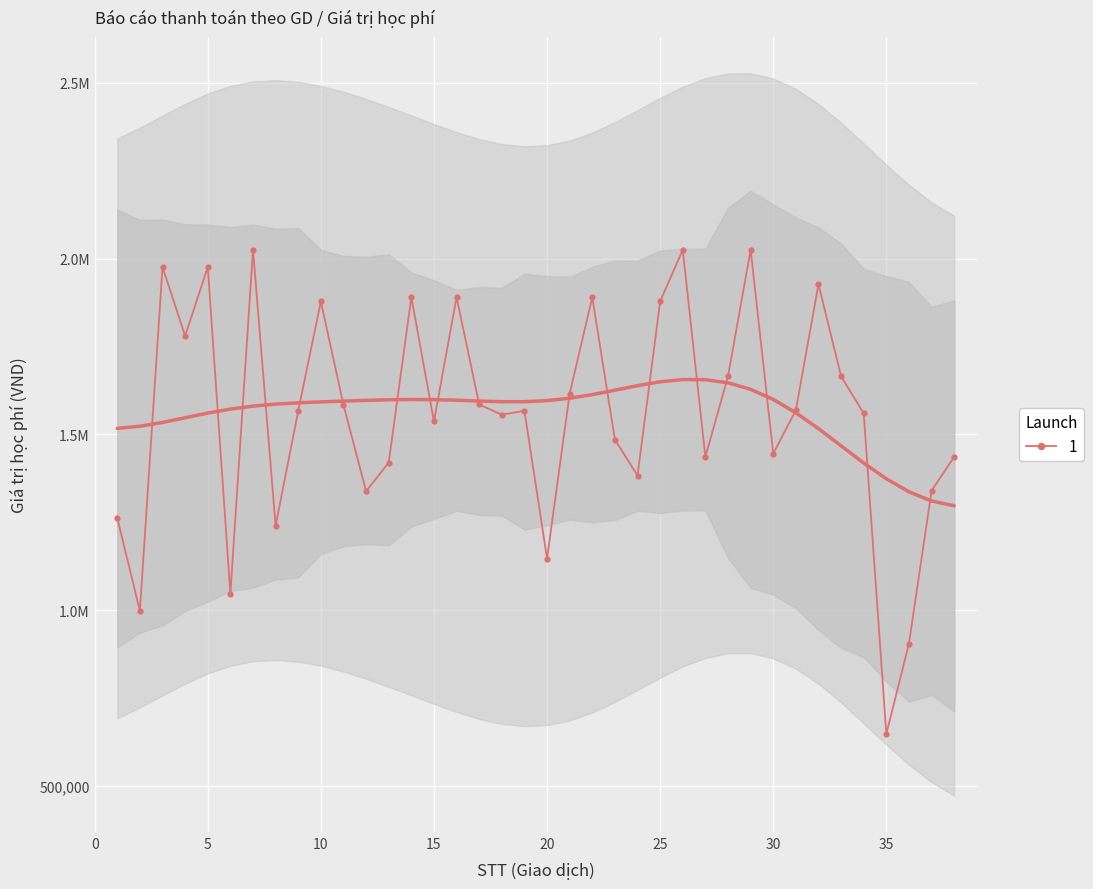

How many data points are above 1567000?

18